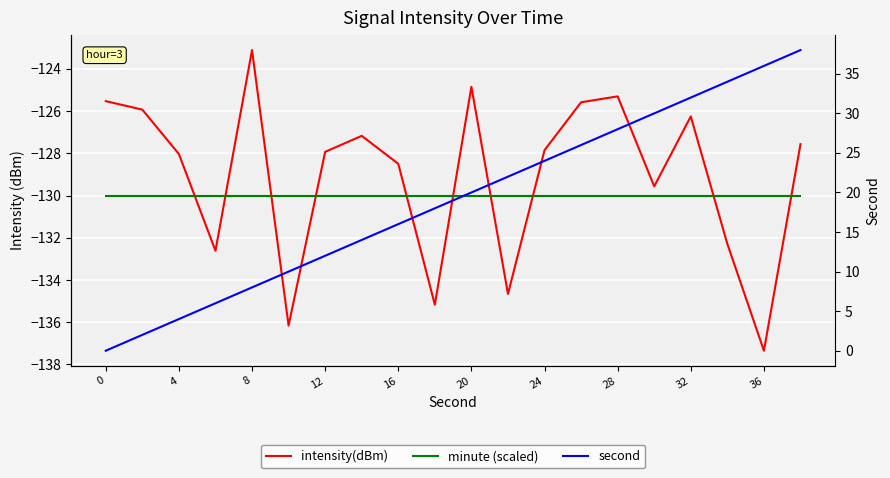

True or false: intensity(dBm) and second cross at least once.

False